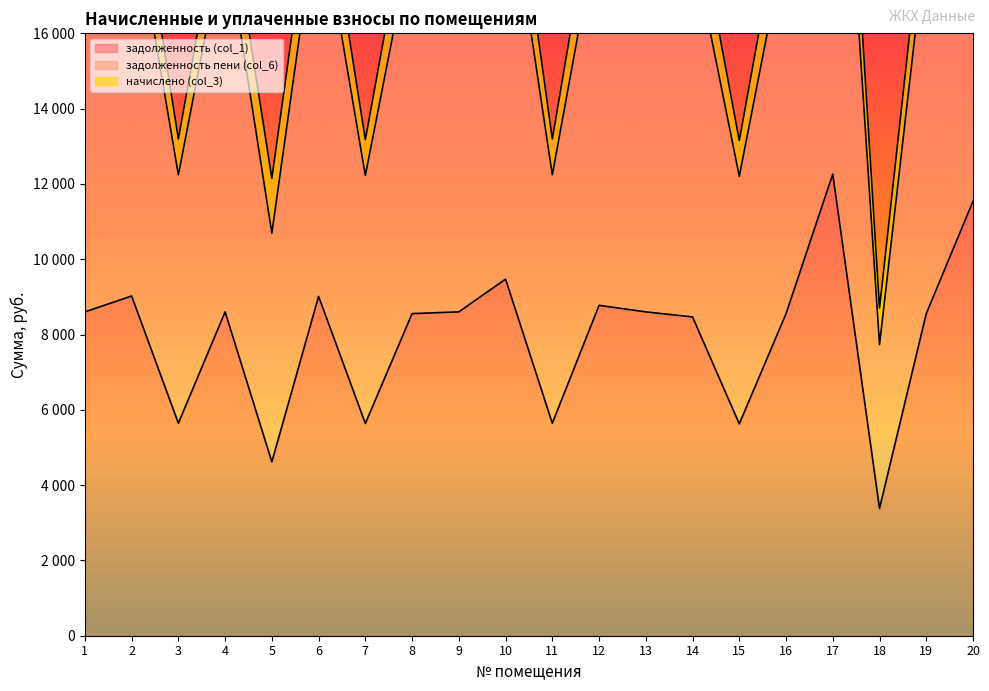

In задолженность (col_1), how many points are higher than both neighbors (excluding endpoints)?

6